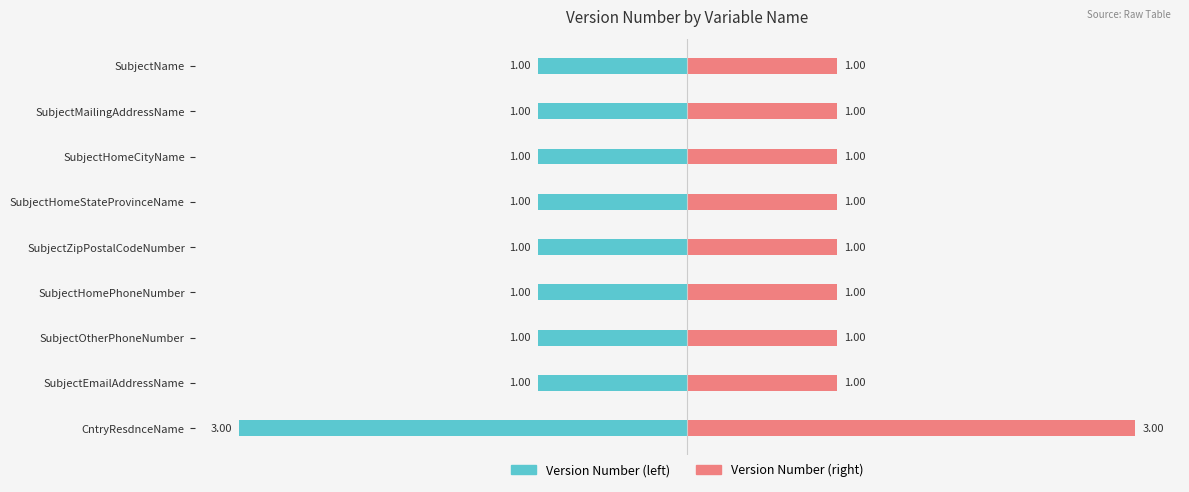

Which series changed the most between SubjectName and SubjectOtherPhoneNumber?

Version Number